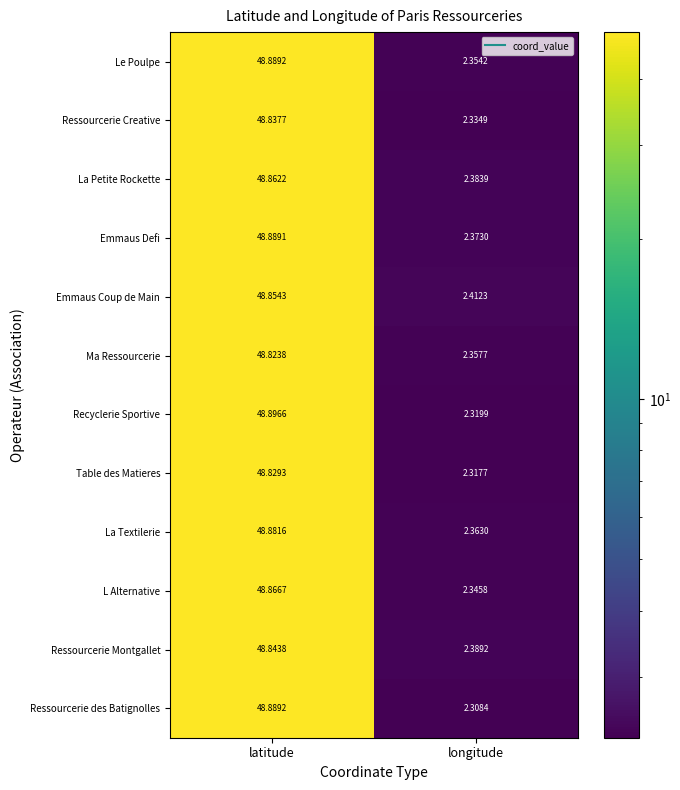

Which series has the largest range (max minus min)?

Ressourcerie des Batignolles